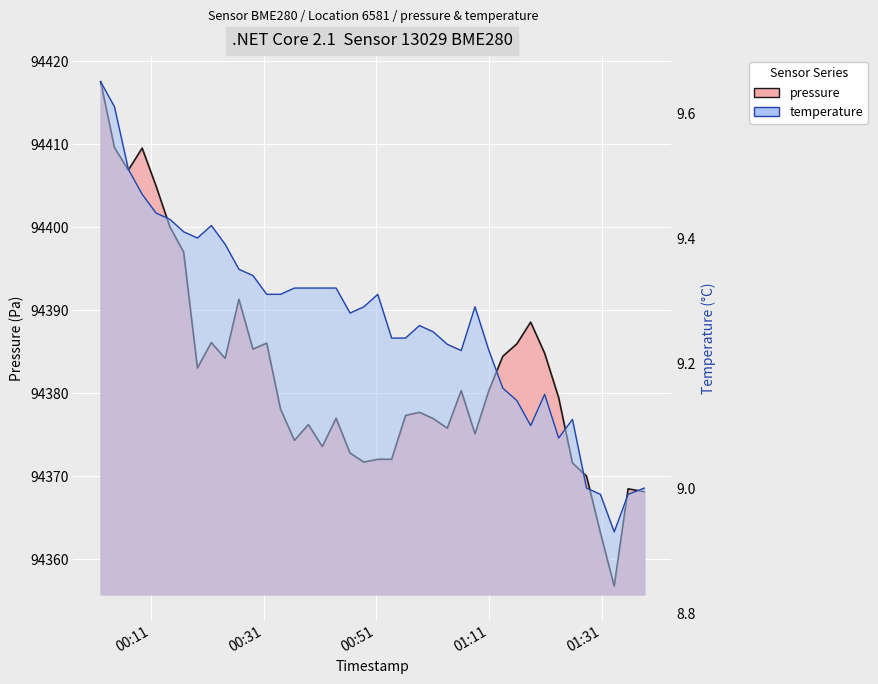

At 2023-04-26T00:41:25, list the series in order from largest to smallest.

pressure, temperature